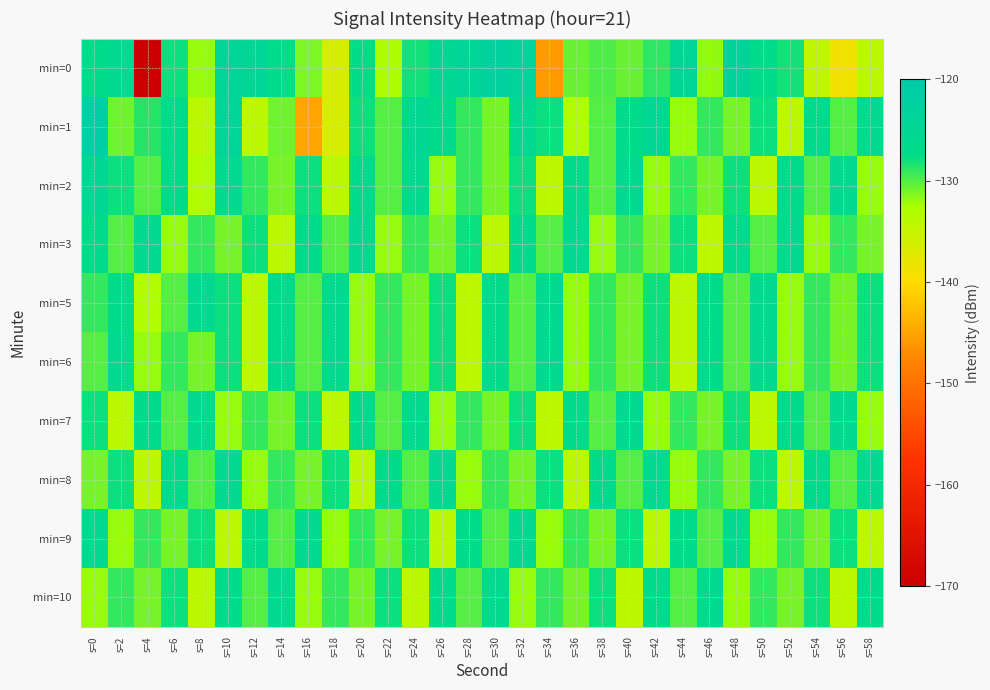

What is the spread (max minus min) of values at s=10?

10.1